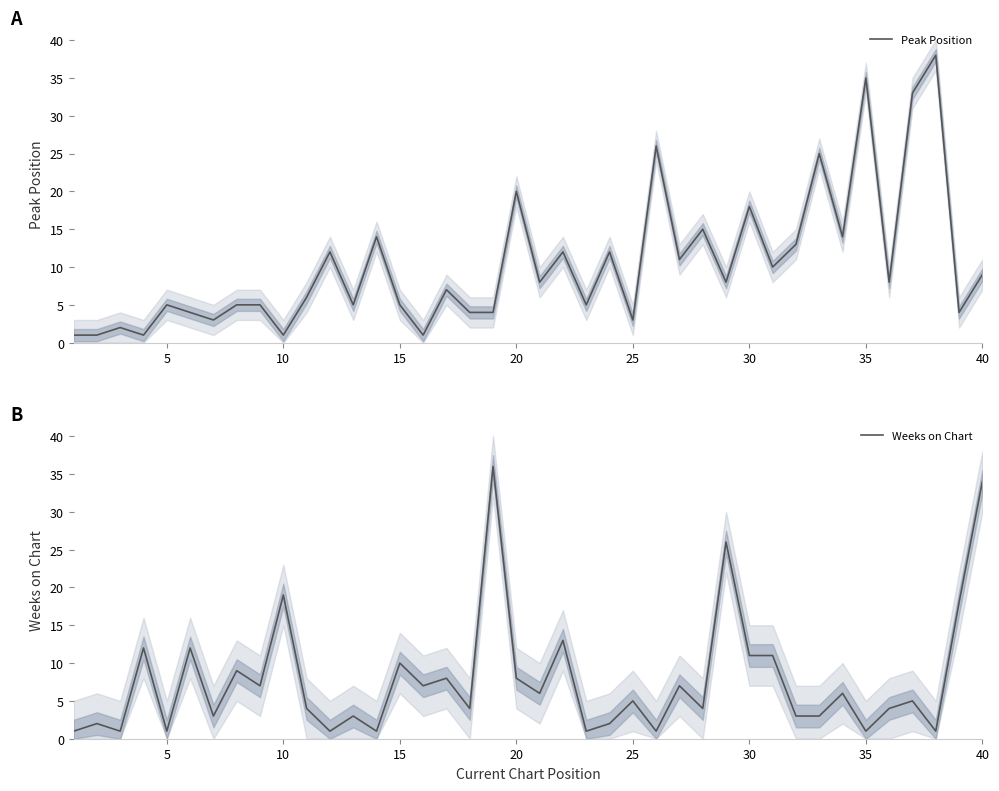

How many values in the Weeks on Chart series are below 5?

19